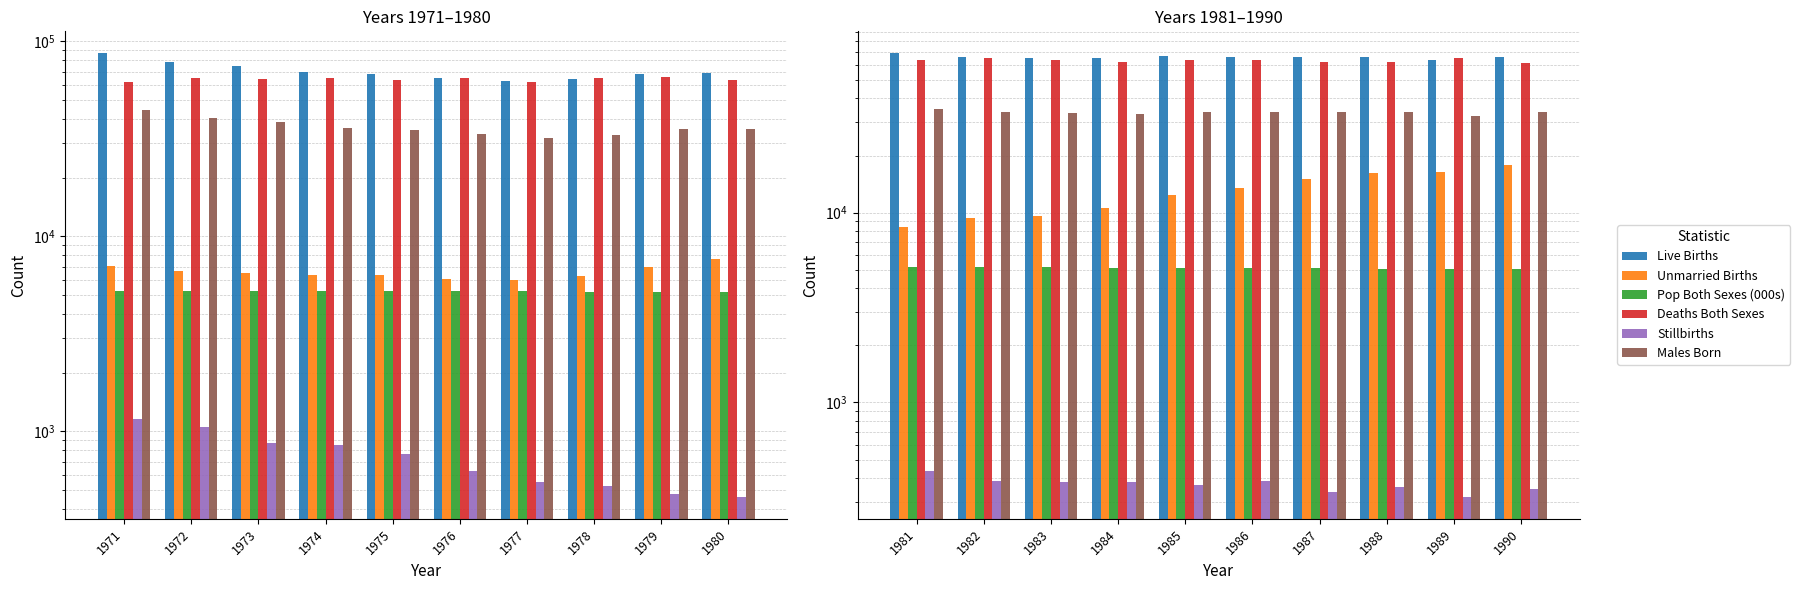

The Males Born series shows 55731 at 1971. True or false?

False